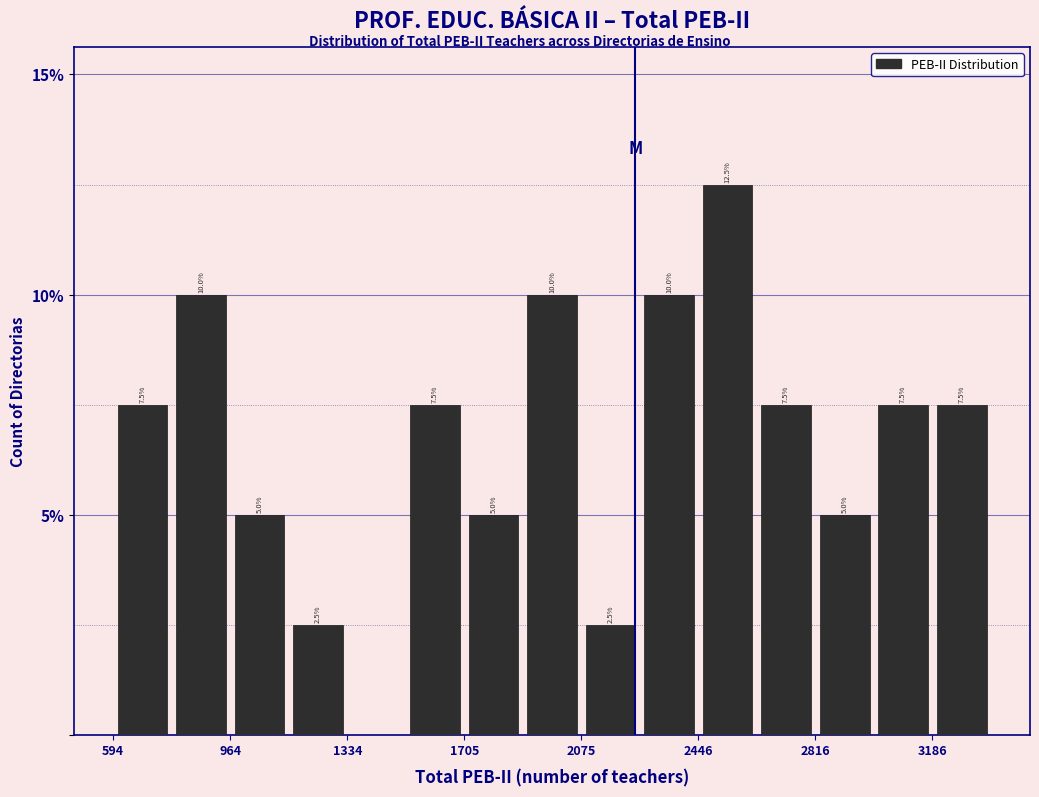

Around what value on the x-axis is the tallest bar? Give the approximate position of its centre, as read against the axis.

2550